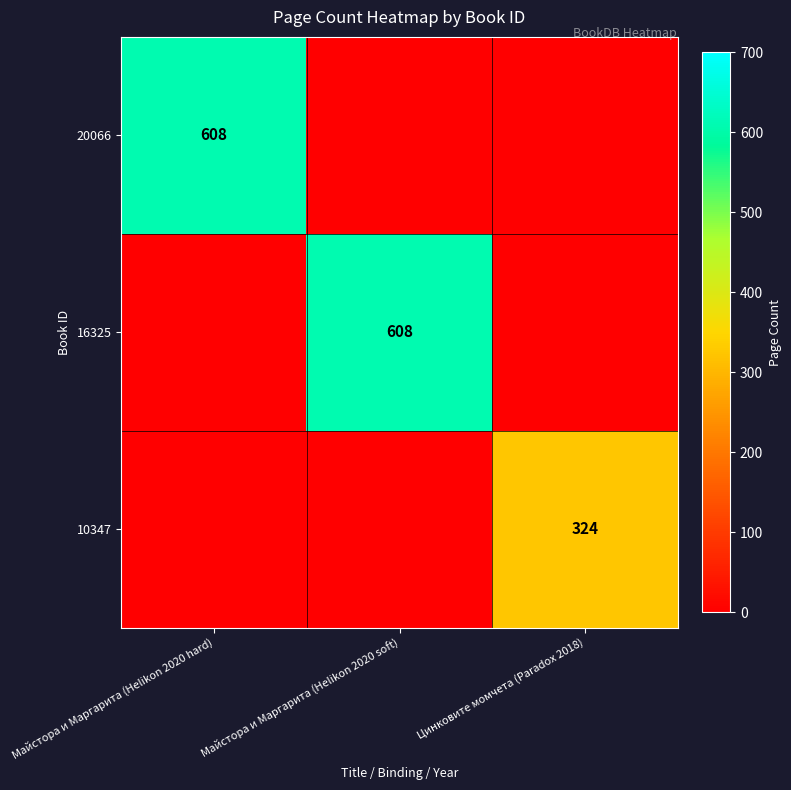

Is it true that 10347 equals 324 at Цинковите момчета (Paradox 2018)?

True